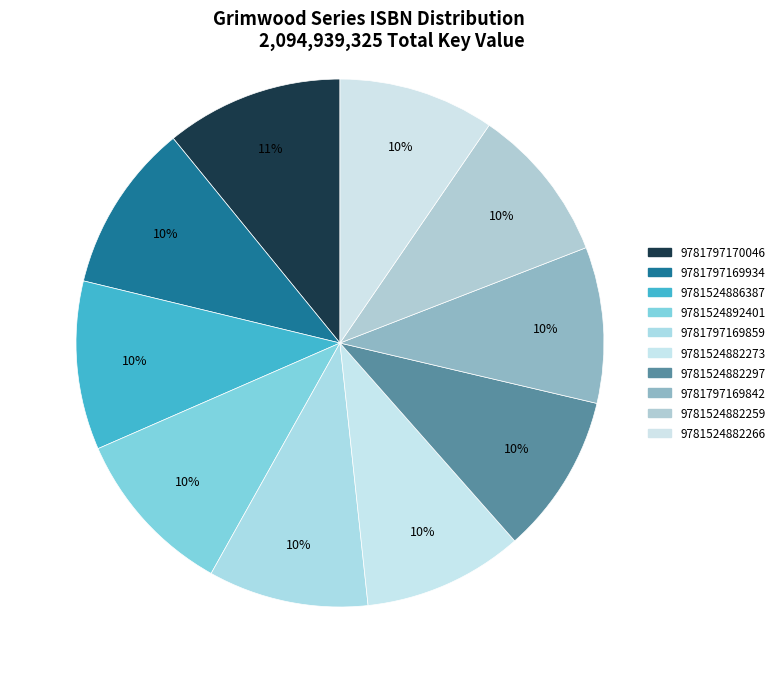

How many segments does this pie chart have?

10